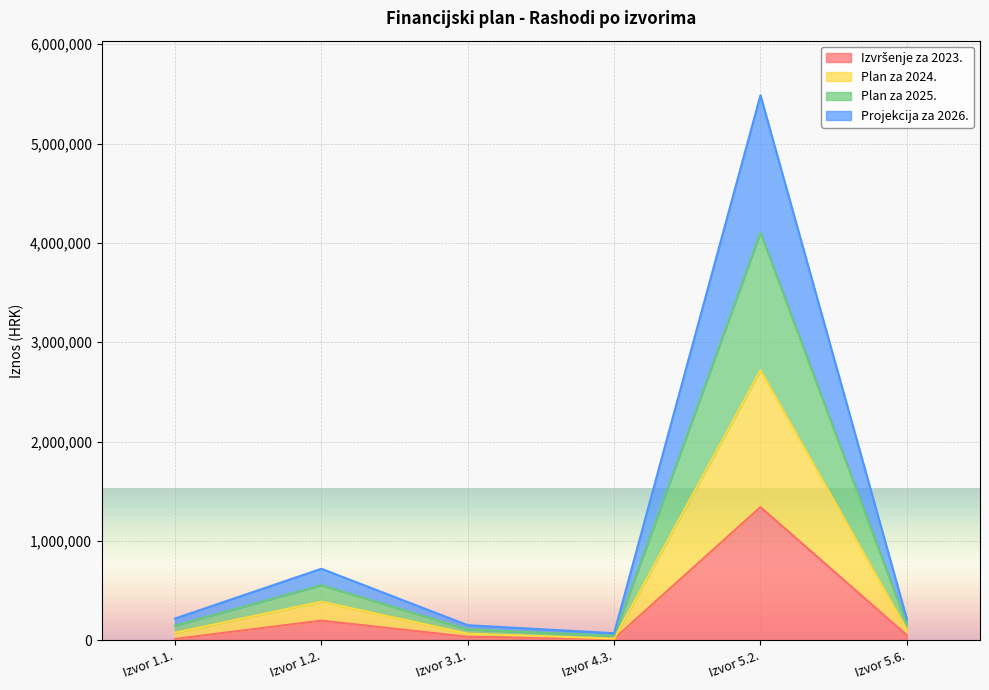

Where does the Plan za 2024. series first go above 160868?

Izvor 1.2.